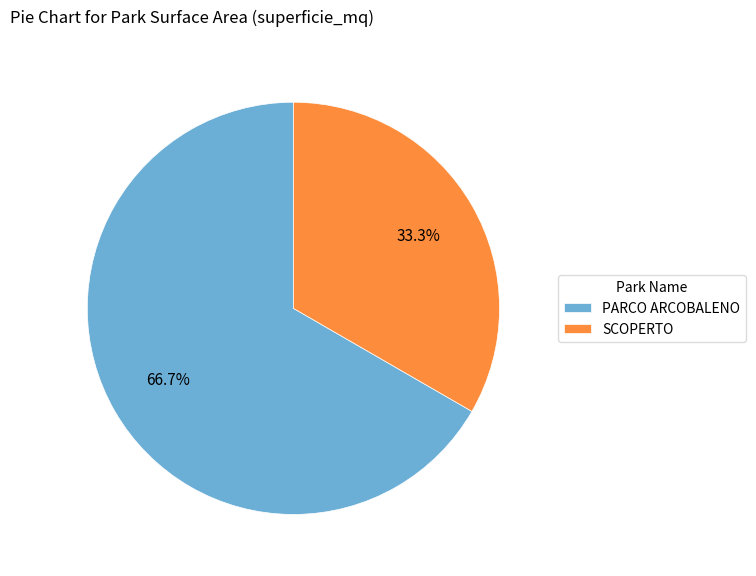

What is the ratio of the value at SCOPERTO to the value at PARCO ARCOBALENO?

0.5